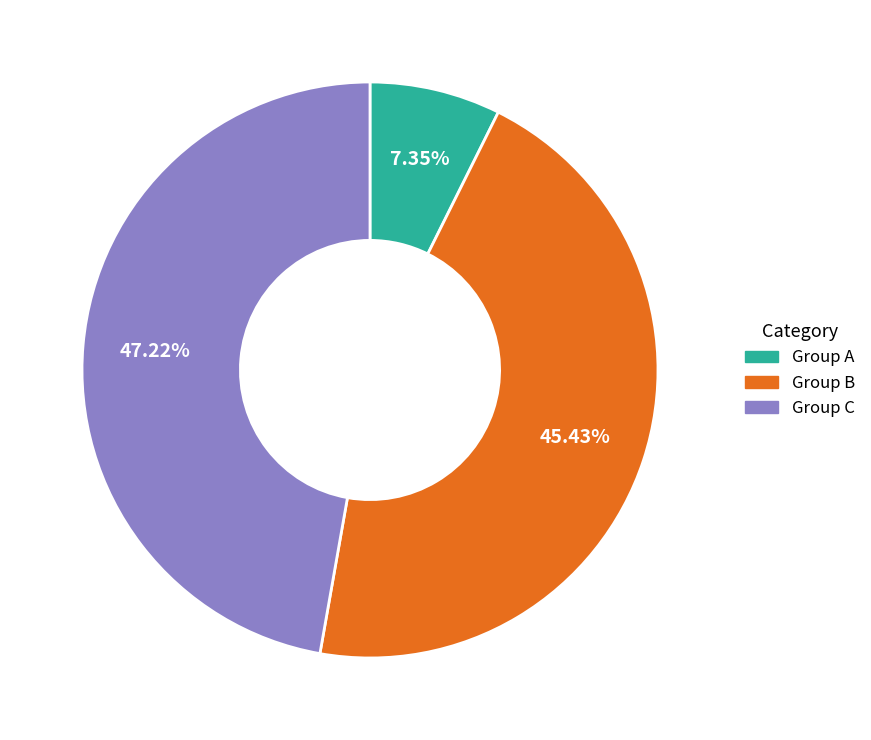

Is there a majority slice in this chart?

No